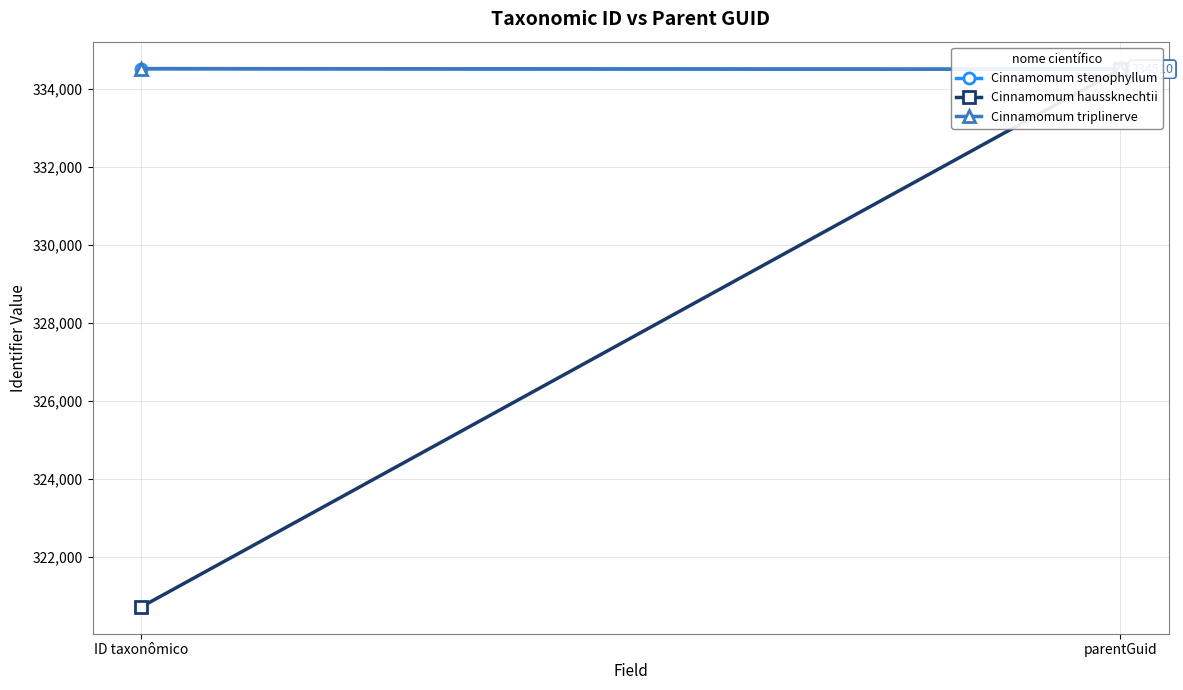

Read the Cinnamomum stenophyllum value at ID taxonômico.

334522